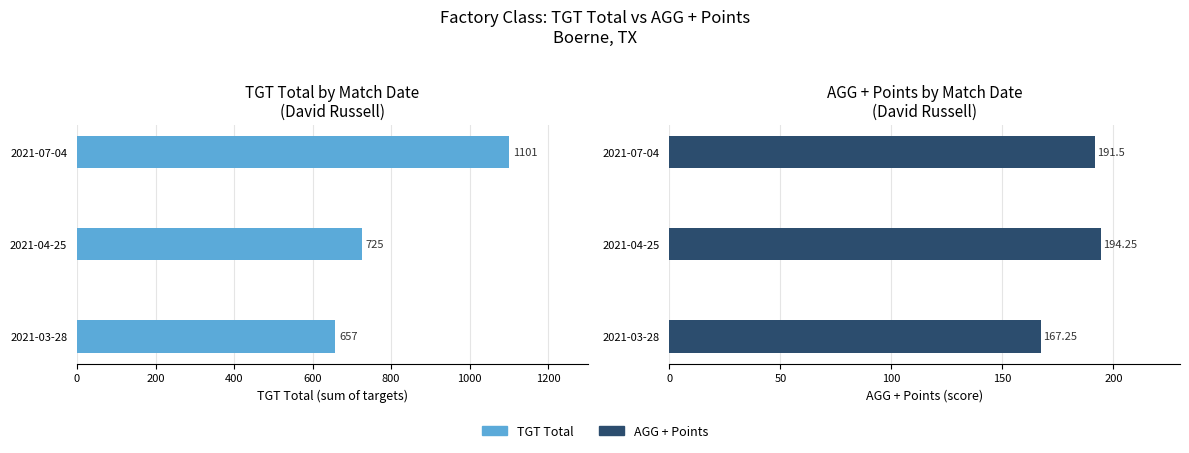

The value of TGT Total at 2021-03-28 is 657.0. True or false?

True